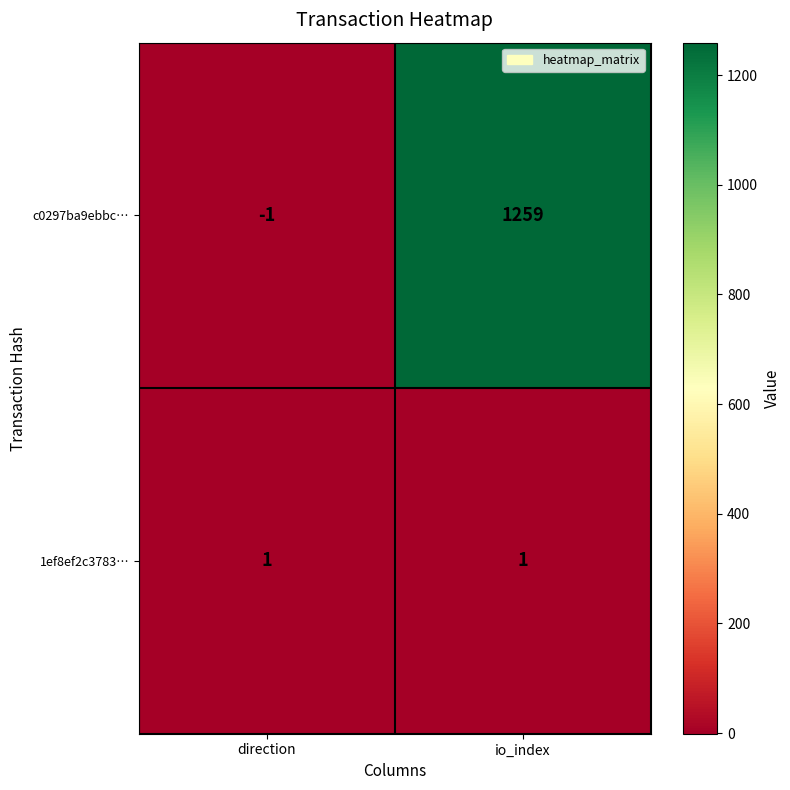

Reading right to left, what are all the values shown in this chart?

c0297ba9ebbc…: io_index=1259	direction=-1
1ef8ef2c3783…: io_index=1	direction=1